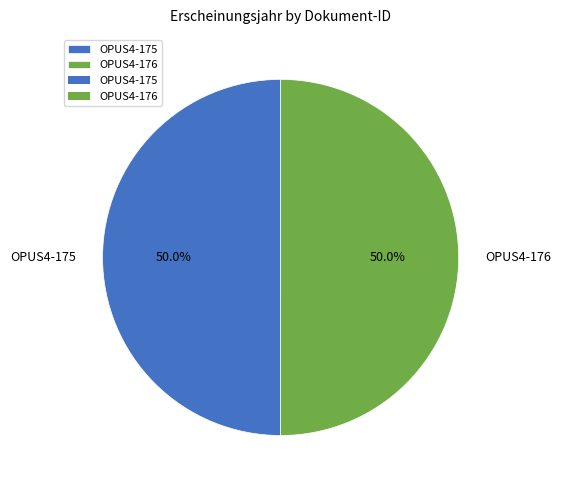

To the nearest percent, what portion does OPUS4-176 represent?

50%